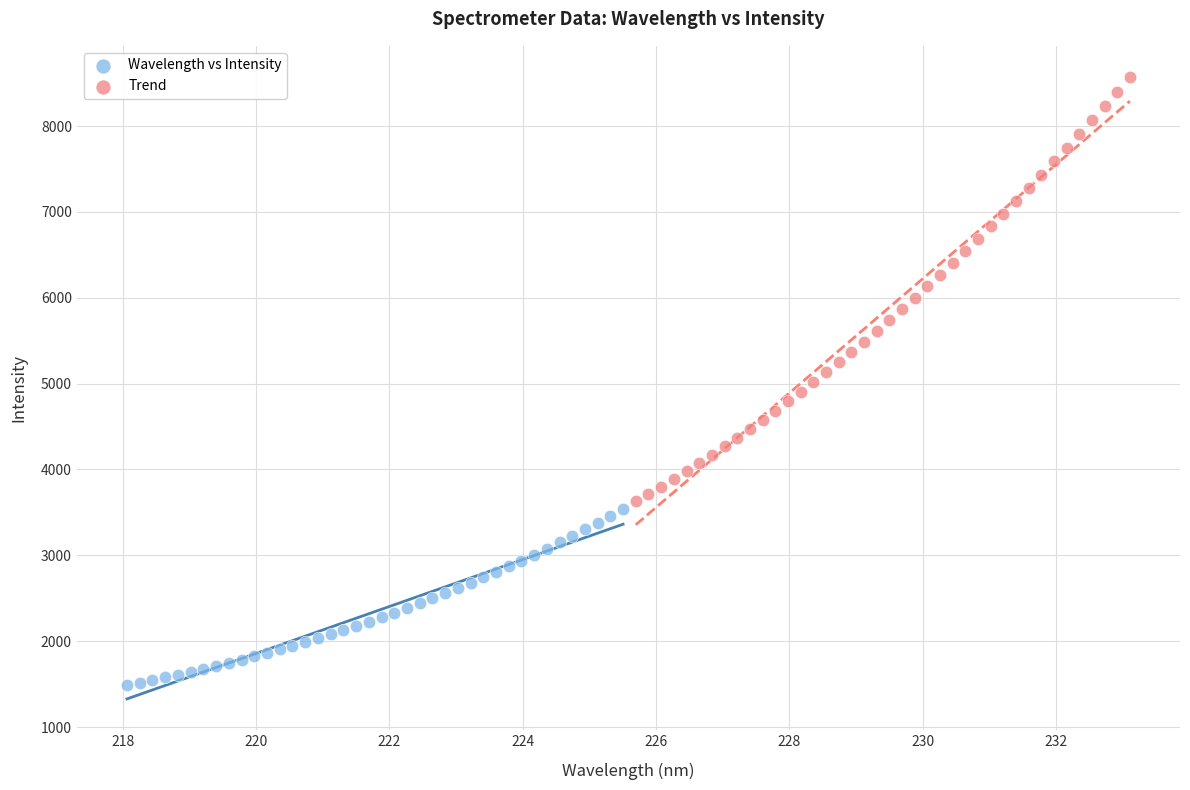

Which series contains the highest Y value?

Trend